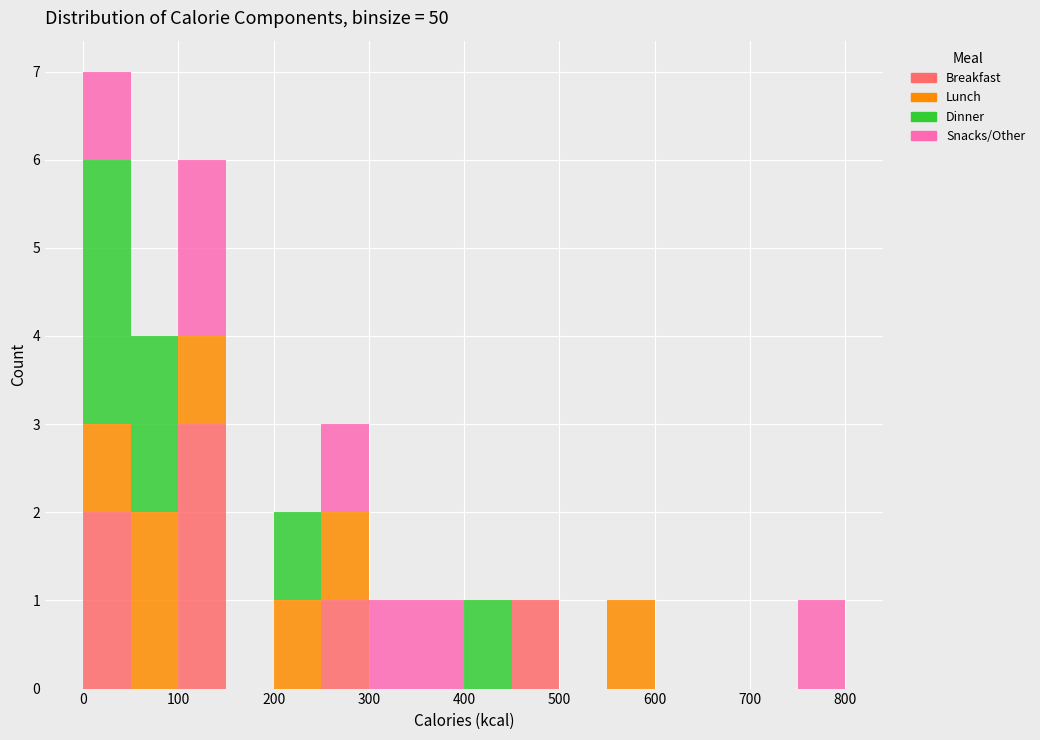

Which range on the x-axis has the tallest stacked bar (by total height)?

0 to 50